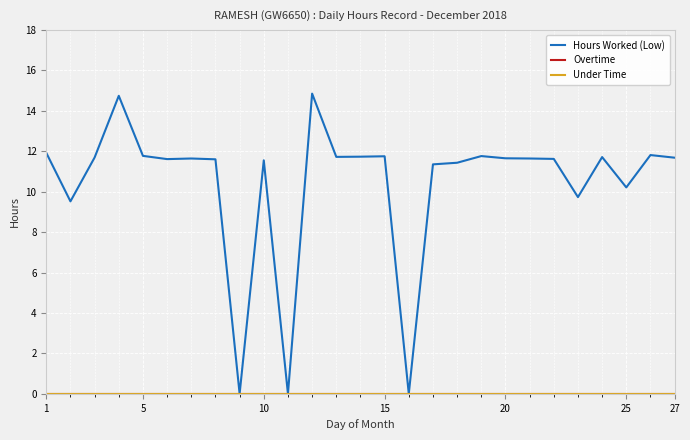

Is this an area chart (filled region under the line)?

No